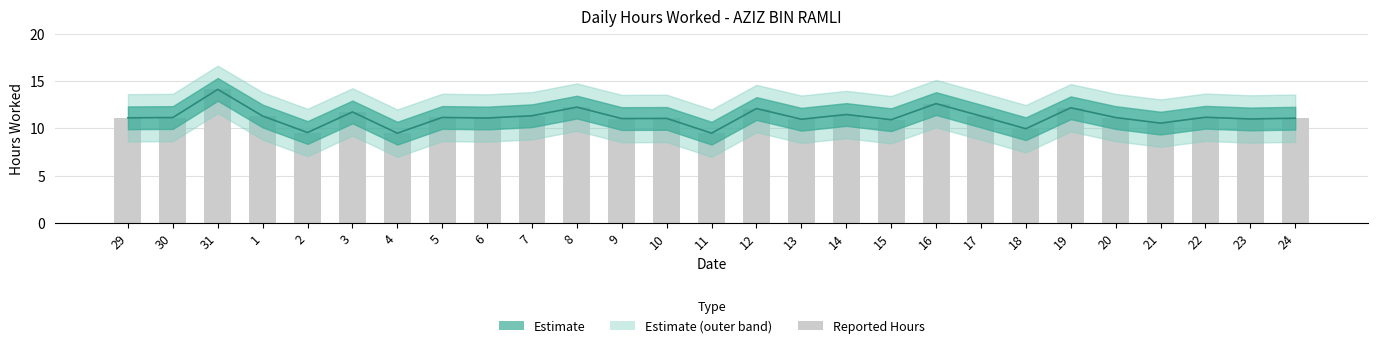

Is it true that the value at 29 is 15.8?

False